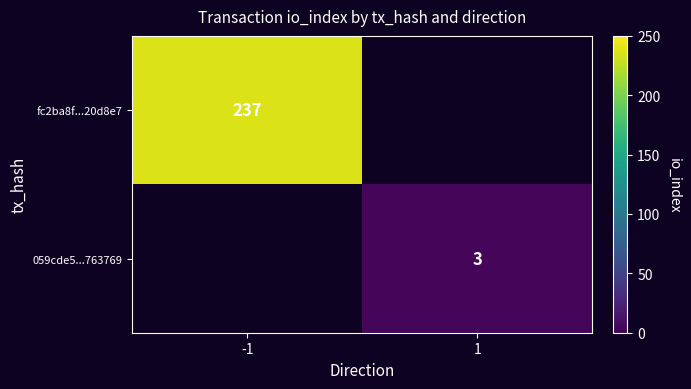

True or false: fc2ba8f...20d8e7 has a value of 413 at -1.

False